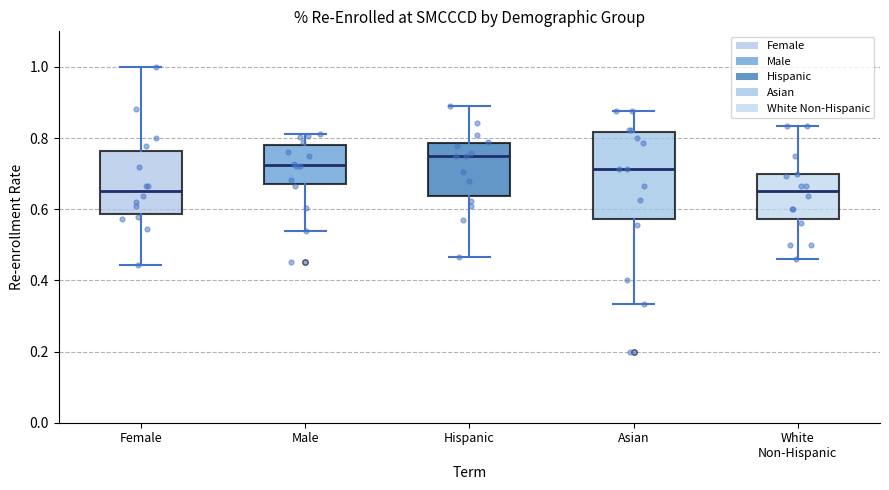

Reading left to right, transcribe this box plot: for each box, give where its median line is, the range the box spans, and where its two whiskers end, as read against the y-axis. The values are not printed on the chart, so give them approximately, as read against the axis.

Female: median 0.66, box 0.58 to 0.76, whiskers 0.44 to 1.00
Male: median 0.72, box 0.68 to 0.78, whiskers 0.54 to 0.82
Hispanic: median 0.76, box 0.64 to 0.78, whiskers 0.46 to 0.88
Asian: median 0.72, box 0.58 to 0.82, whiskers 0.34 to 0.88
White Non-Hispanic: median 0.66, box 0.58 to 0.70, whiskers 0.46 to 0.84